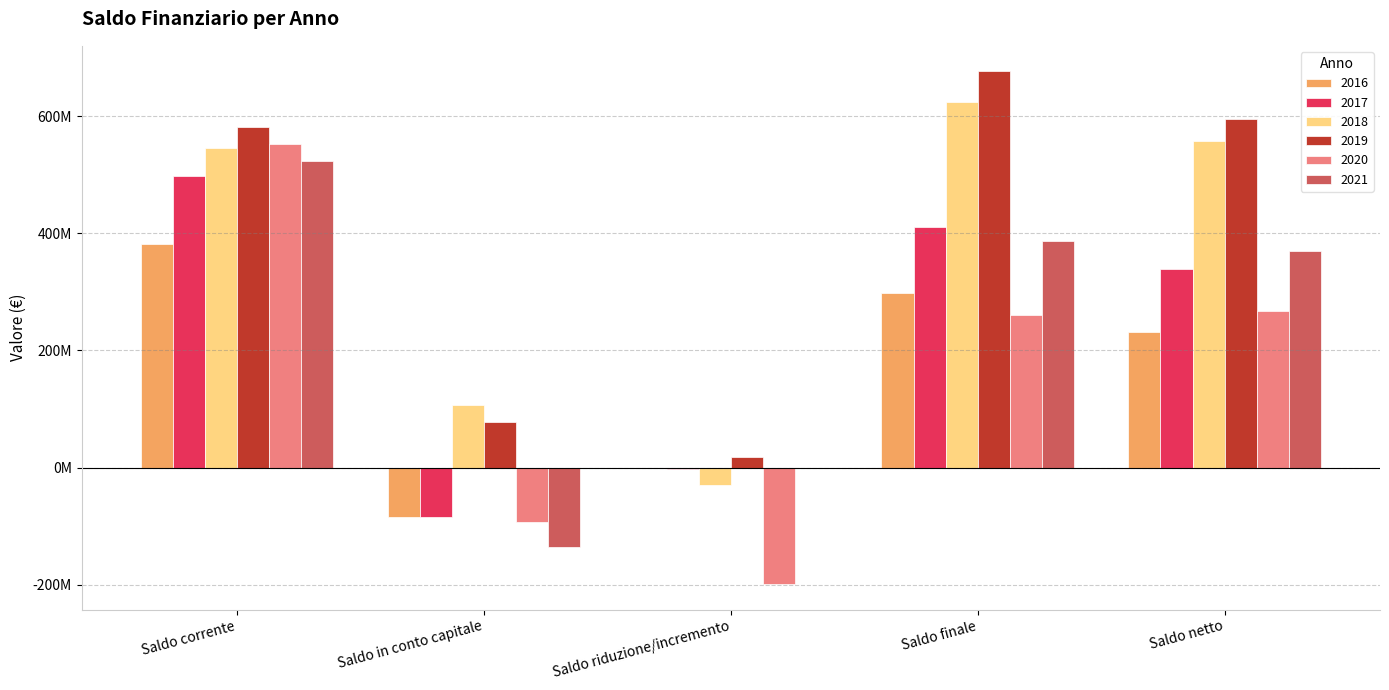

What position from the right is Saldo netto?

1